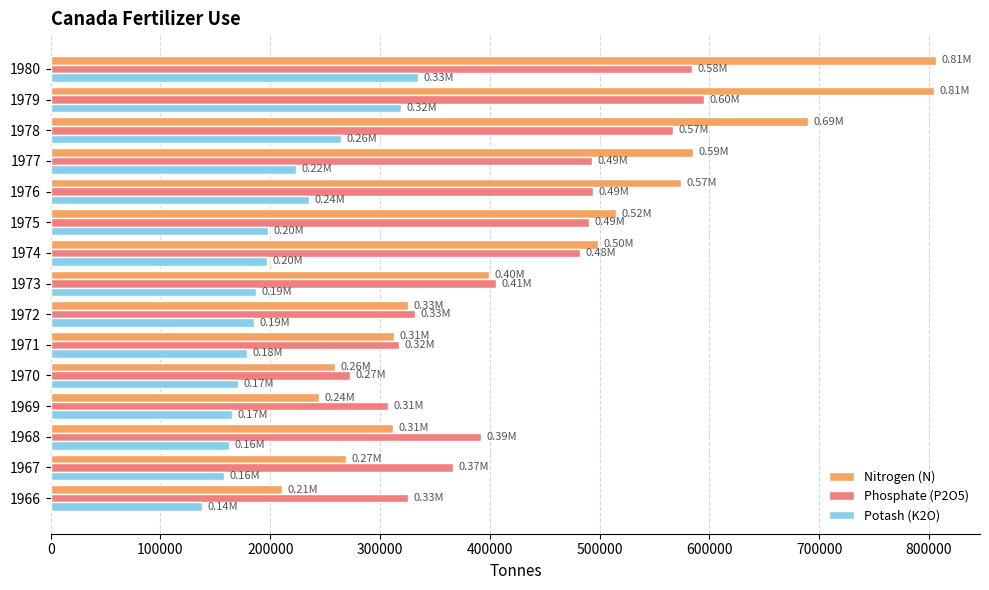

What is the spread (max minus min) of values at 1976?

339018